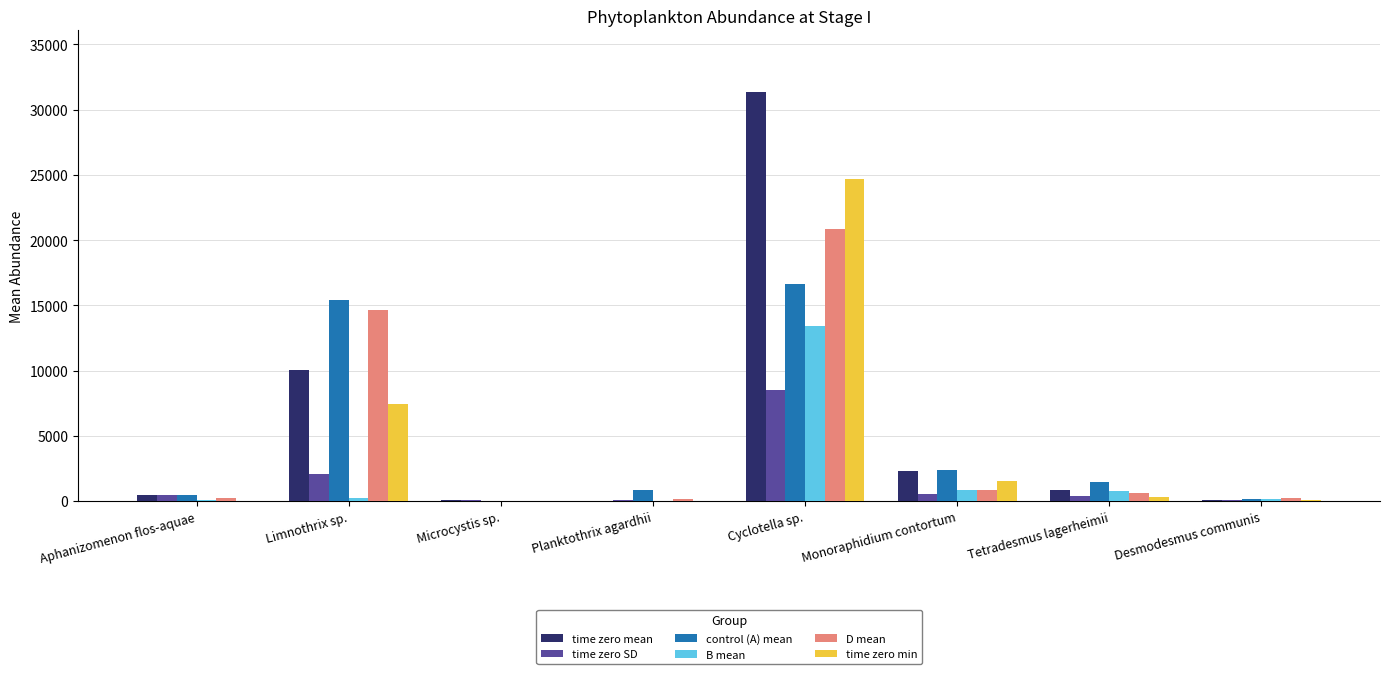

Between Cyclotella sp. and Desmodesmus communis, which series saw the biggest shift?

time zero mean